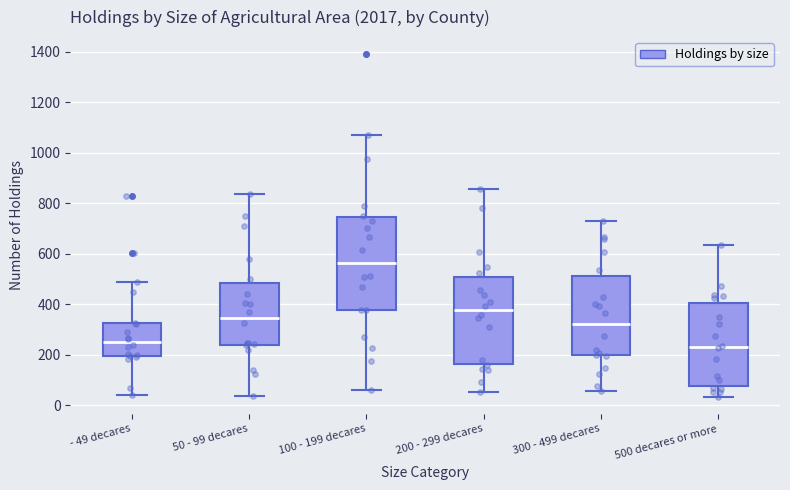

Reading left to right, transcribe this box plot: for each box, give where its median line is, the range the box spans, and where its two whiskers end, as read against the y-axis. The values are not printed on the chart, so give them approximately, as read against the axis.

- 49 decares: median 240, box 200 to 320, whiskers 40 to 480
50 - 99 decares: median 340, box 240 to 480, whiskers 40 to 840
100 - 199 decares: median 560, box 380 to 740, whiskers 60 to 1080
200 - 299 decares: median 380, box 160 to 500, whiskers 60 to 860
300 - 499 decares: median 320, box 200 to 500, whiskers 60 to 740
500 decares or more: median 220, box 80 to 400, whiskers 40 to 640